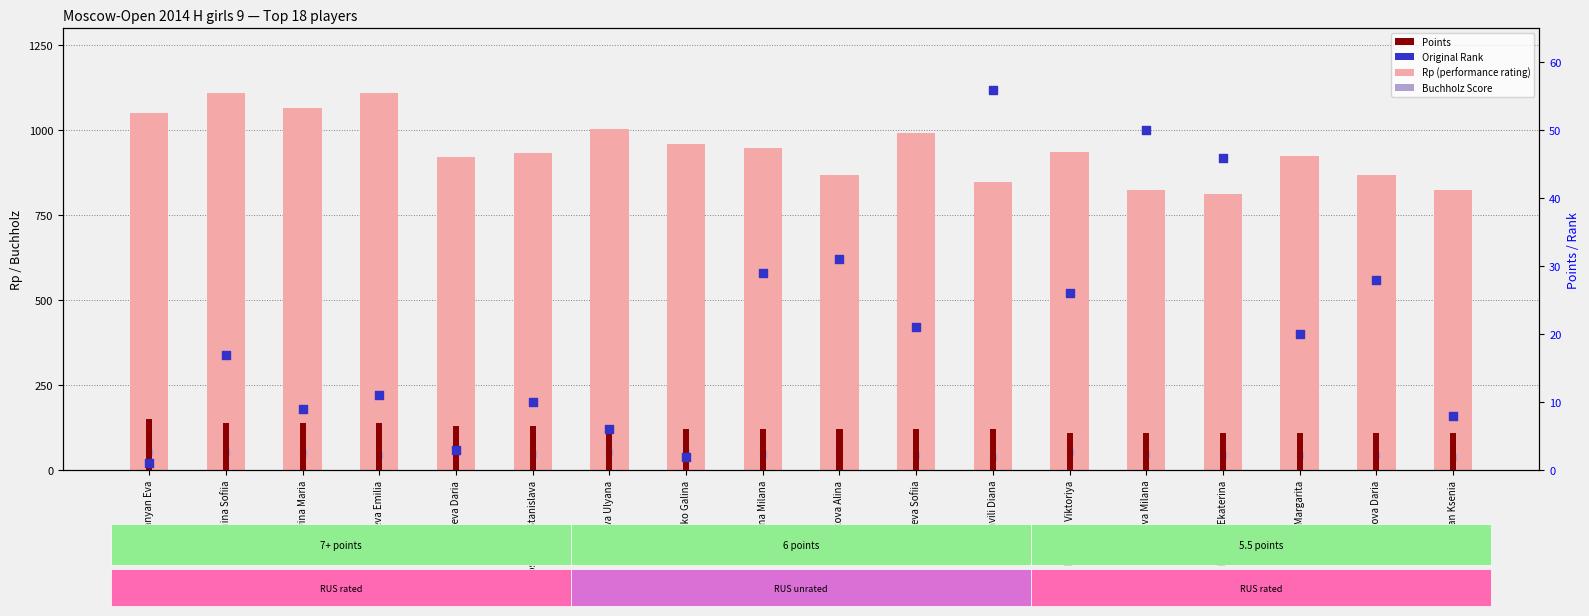

What is the total value across all series at Lobanova Milana?

928.0